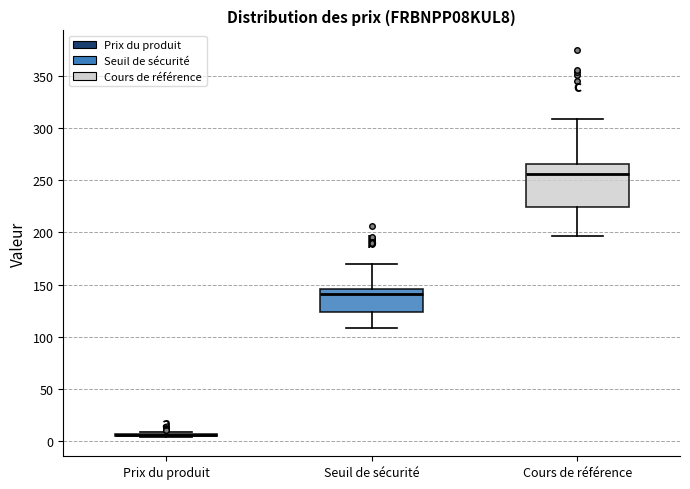

Reading left to right, read every box against the y-axis: the position of its median line, the range the box covers, and the ends of its whiskers. The values are not printed on the chart, so give them approximately, as read against the axis.

Prix du produit: box collapsed to a line at 5, whiskers 5 to 10
Seuil de sécurité: median 140, box 125 to 145, whiskers 110 to 170
Cours de référence: median 255, box 225 to 265, whiskers 195 to 310